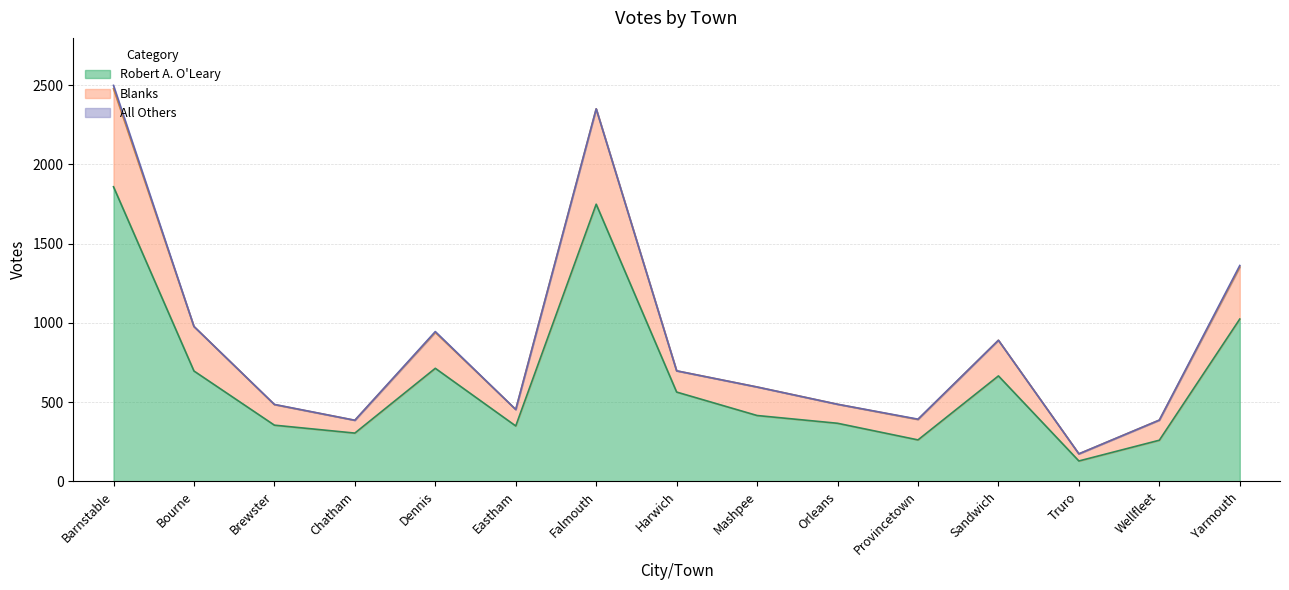

What is the lowest value of the Robert A. O'Leary series?

128